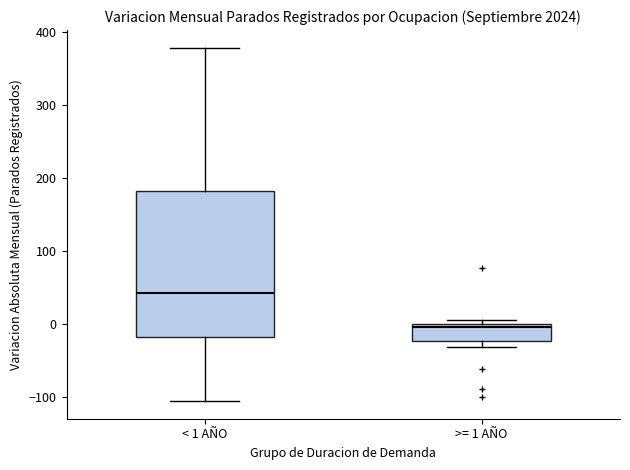

Which box has the highest median line?

< 1 AÑO